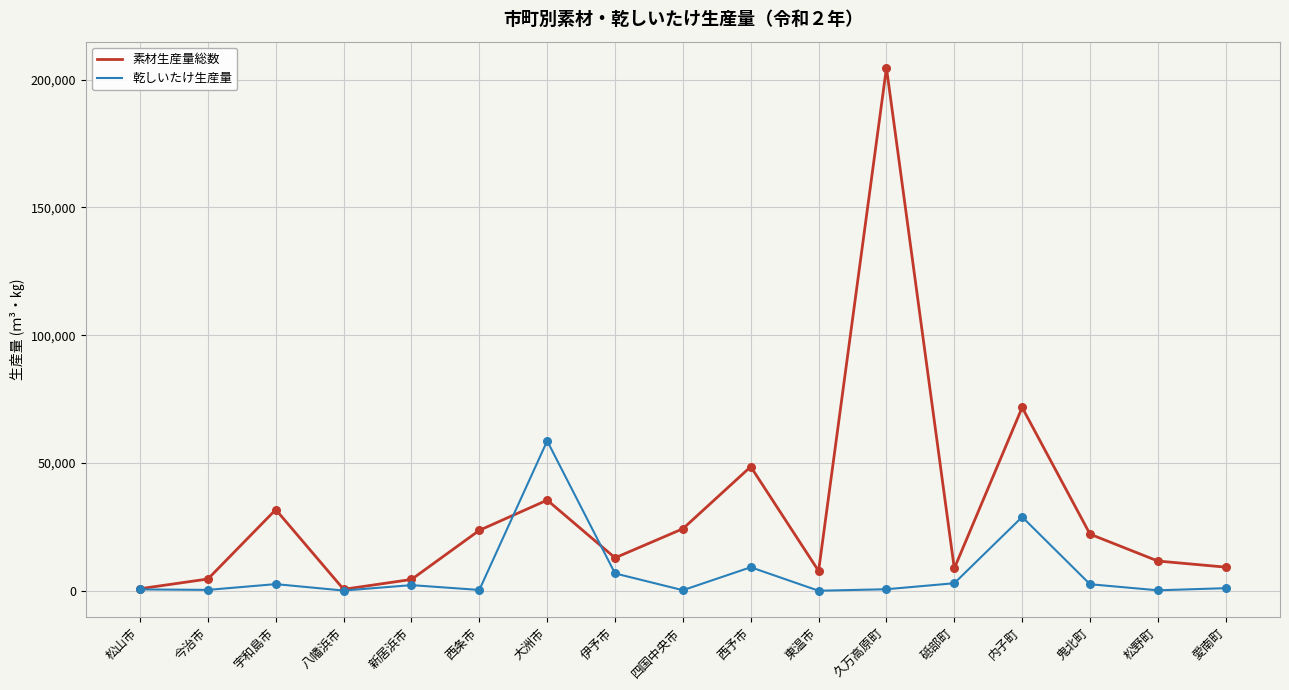

Is the value of 素材生産量総数 at 伊予市 greater than the value of 乾しいたけ生産量 at 鬼北町?

Yes